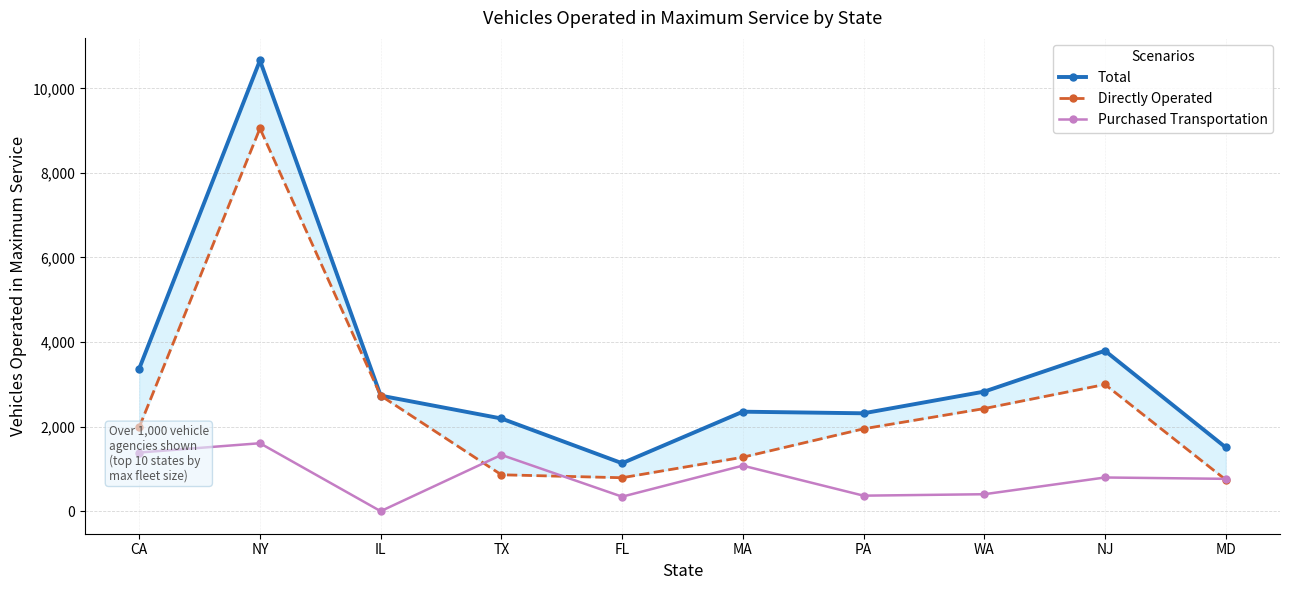

Reading right to left, what are all the values shown in this chart?

Total: 1509	3794	2828	2315	2353	1134	2192	2733	10660	3372
Directly Operated: 744	2997	2427	1948	1276	791	861	2733	9053	1985
Purchased Transportation: 765	797	401	367	1077	343	1331	0	1607	1387